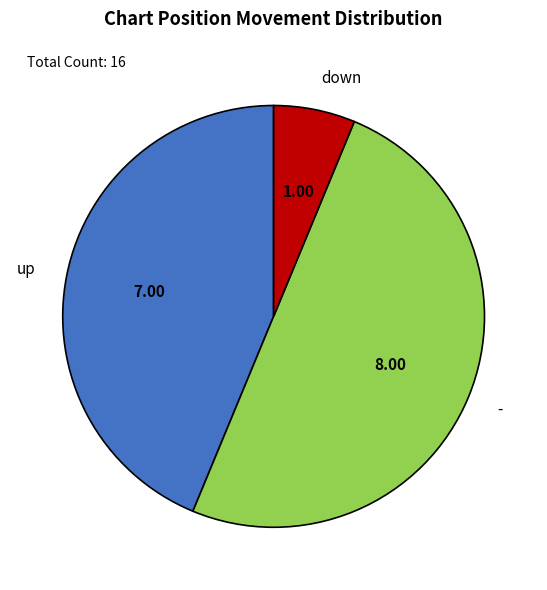

What is the smallest slice in the pie chart?

down